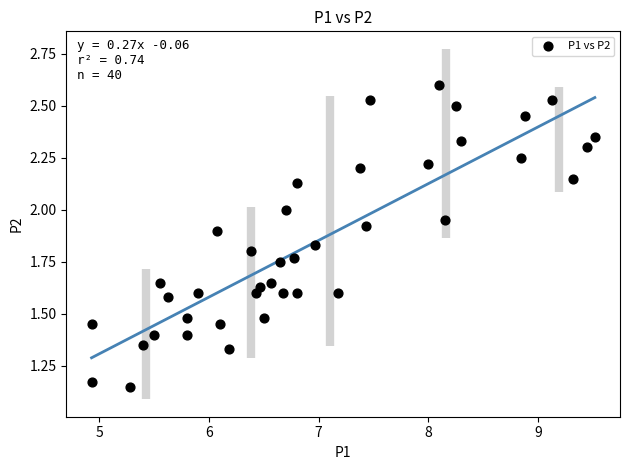

What is the range of X values (max minus min)?

4.6